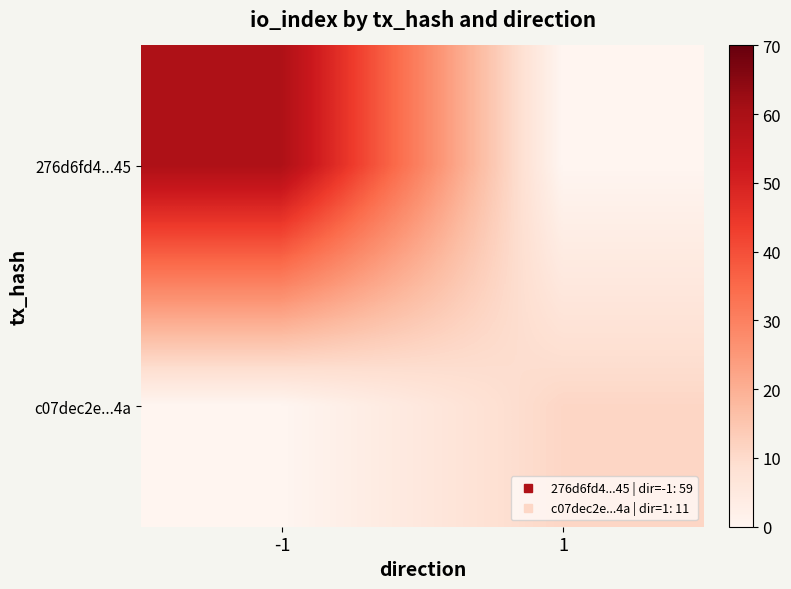

Which category has the highest value across all series?

-1